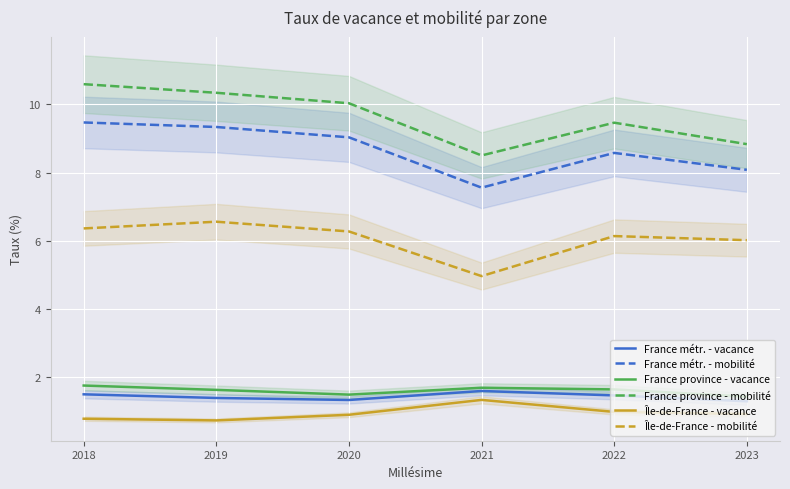

Is the value of France province - mobilité at 2023 greater than the value of France métr. - vacance at 2020?

Yes